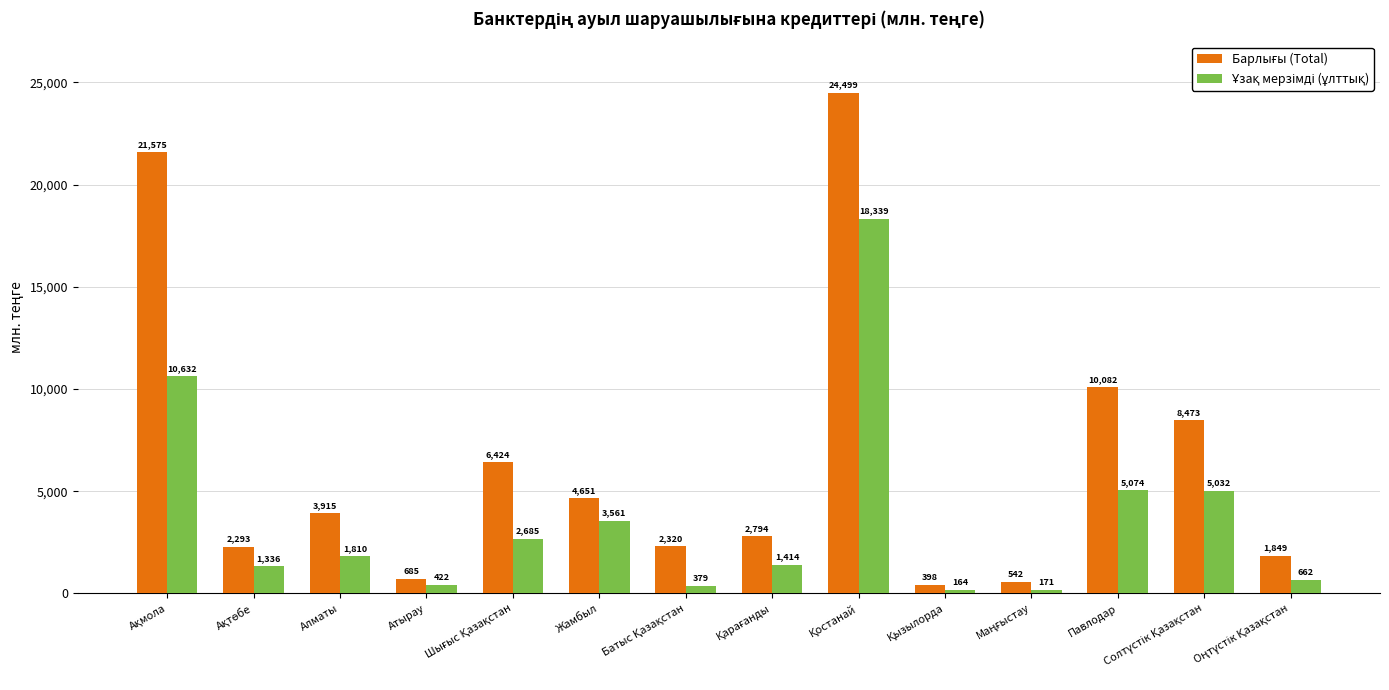

At how many categories does at least one series exceed 1569?

11